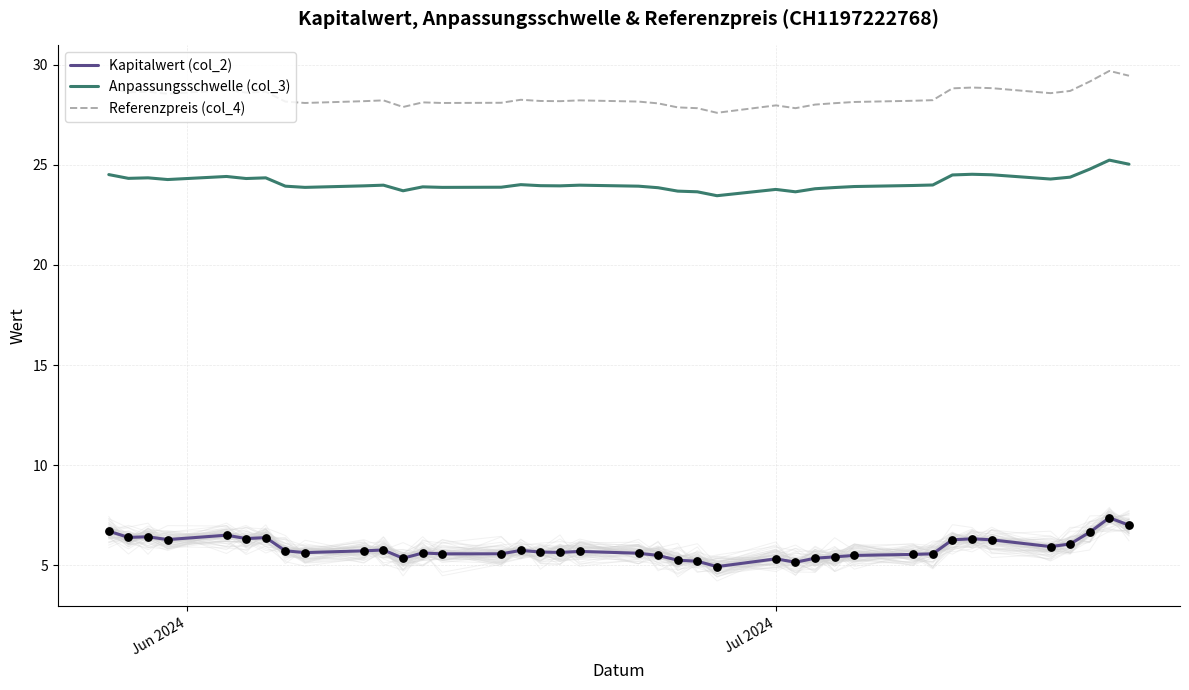

What is the highest value of the Anpassungsschwelle (col_3) series?

25.2